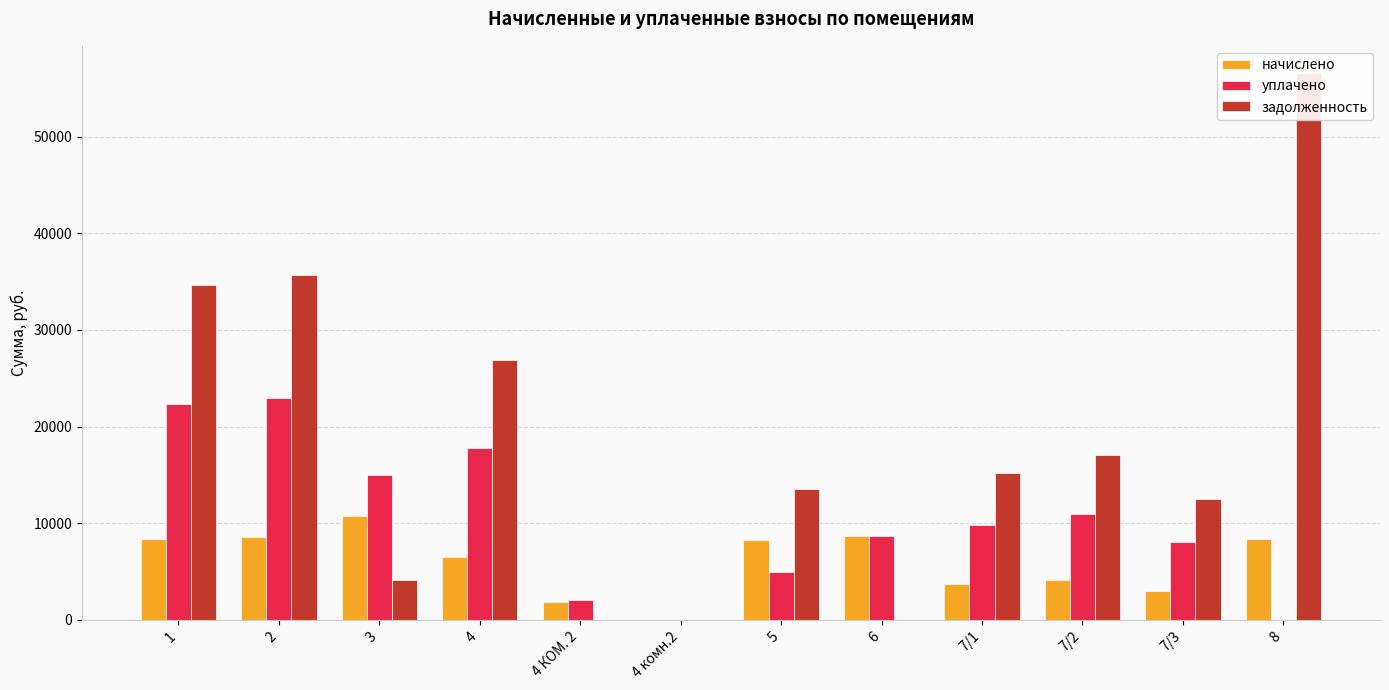

Is the value of задолженность at 7/2 greater than the value of уплачено at 8?

Yes